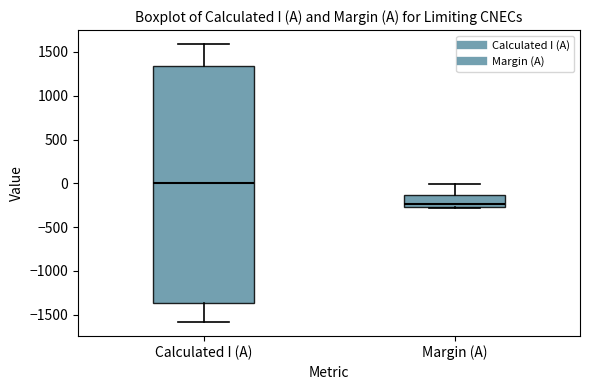

Comparing the boxes themselves (not the whiskers), which one is the tallest?

Calculated I (A)